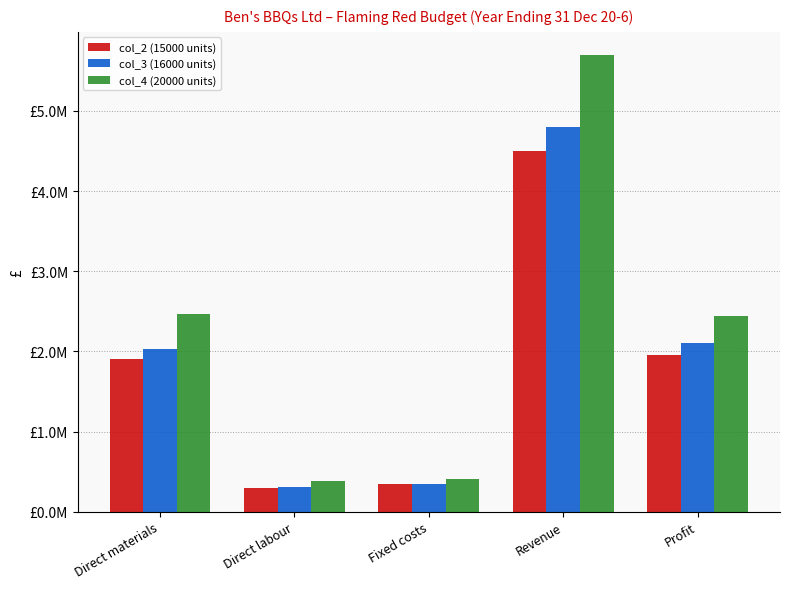

What are all the series names shown in the legend?

col_2 (15000 units), col_3 (16000 units), col_4 (20000 units)